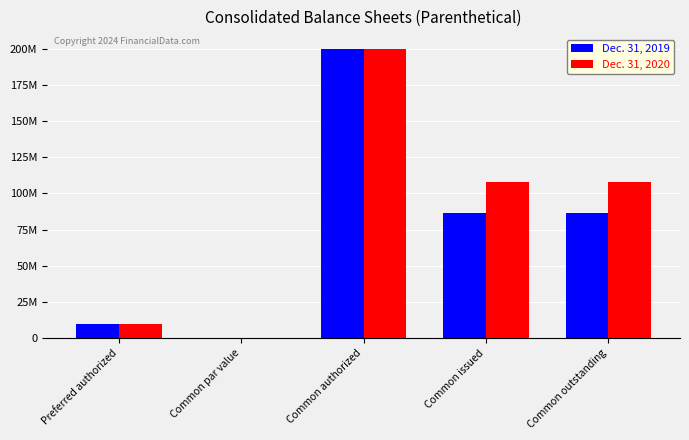

How many bars are there in total?

10